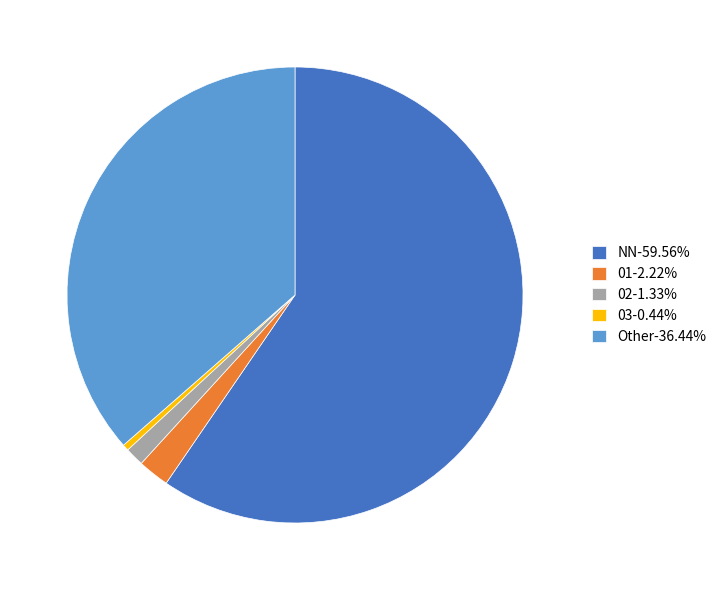

Is the sum of 02-1.33% and Other-36.44% greater than half?

No